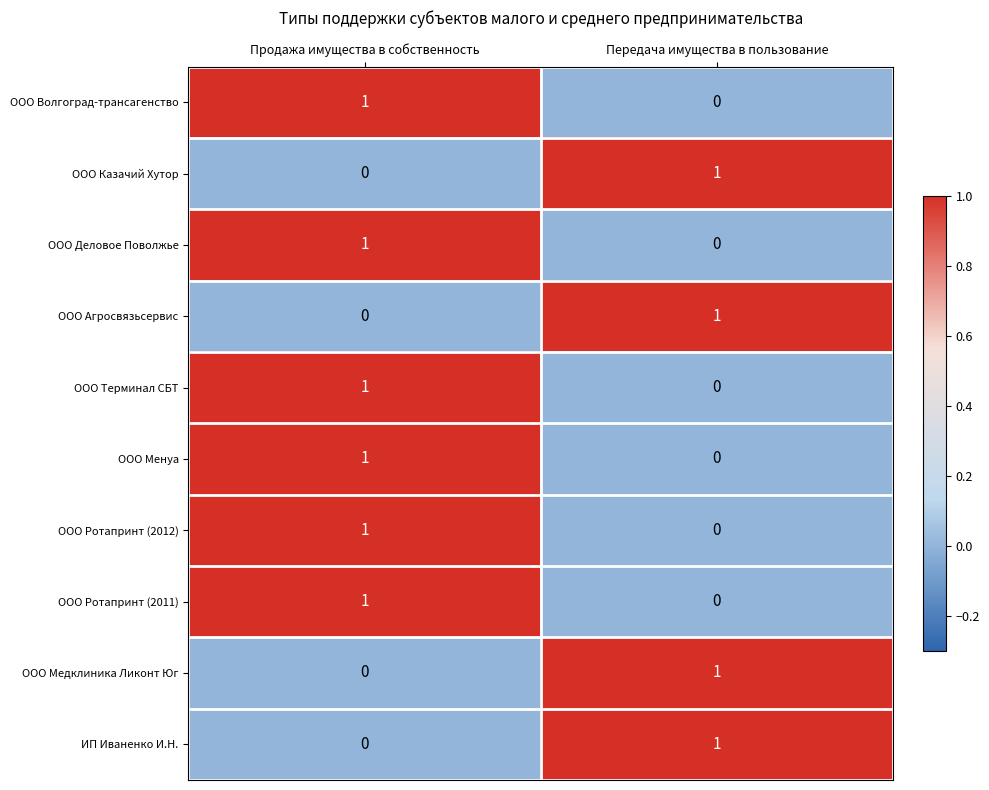

The ООО Агросвязьсервис series shows 2 at Передача имущества в пользование. True or false?

False